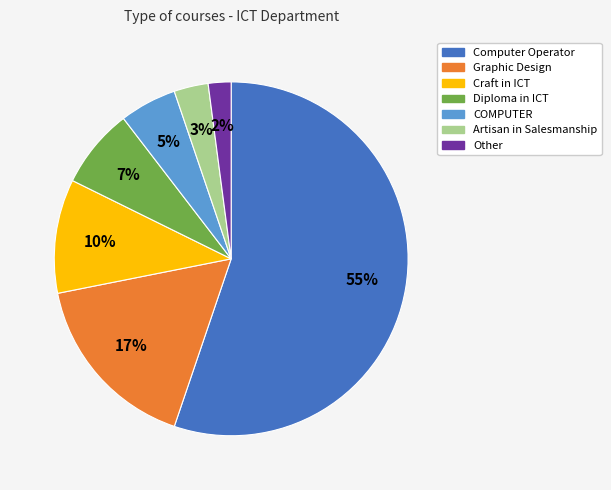

Rank the categories by value from highest to lowest.

Computer Operator, Graphic Design, Craft in ICT, Diploma in ICT, COMPUTER, Artisan in Salesmanship, Other